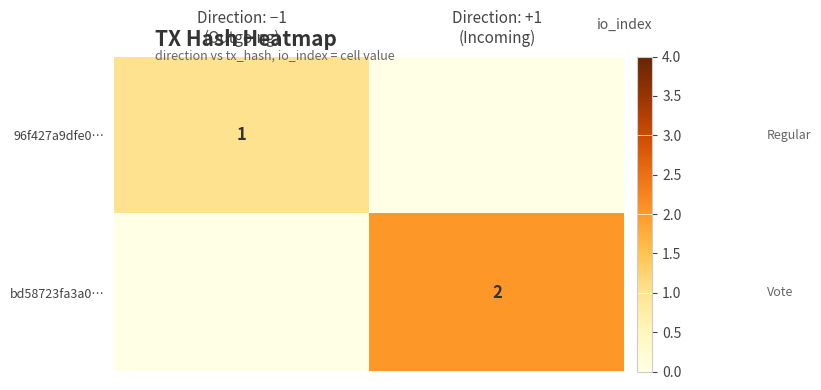

At which label is bd58723fa3a0… closest to 1?

Direction: −1 (Outgoing)